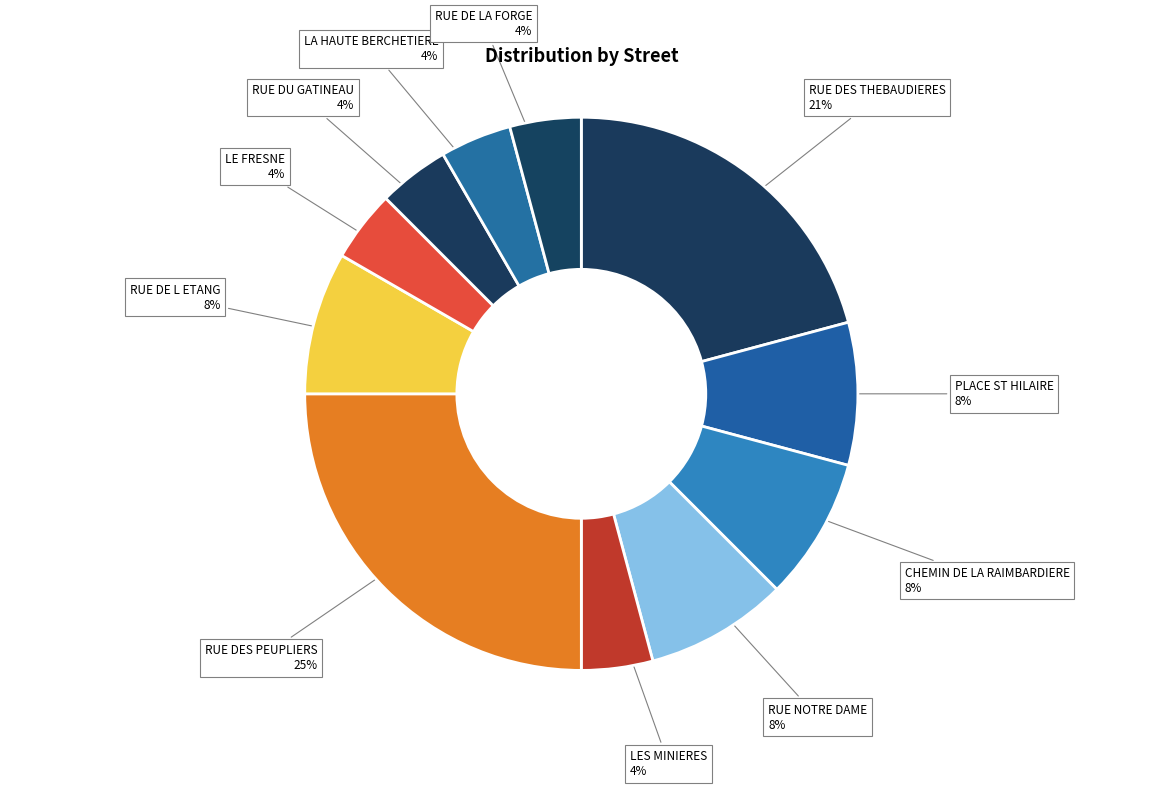

Which slice is the largest?

RUE DES PEUPLIERS